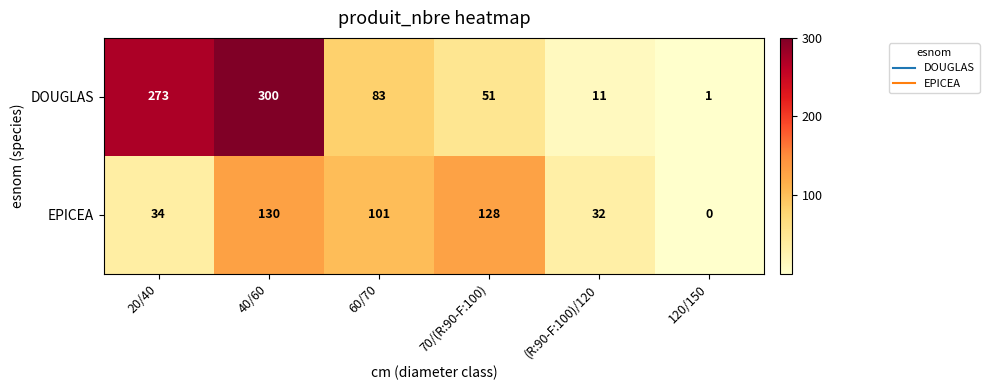

The DOUGLAS series shows 20 at (R:90-F:100)/120. True or false?

False